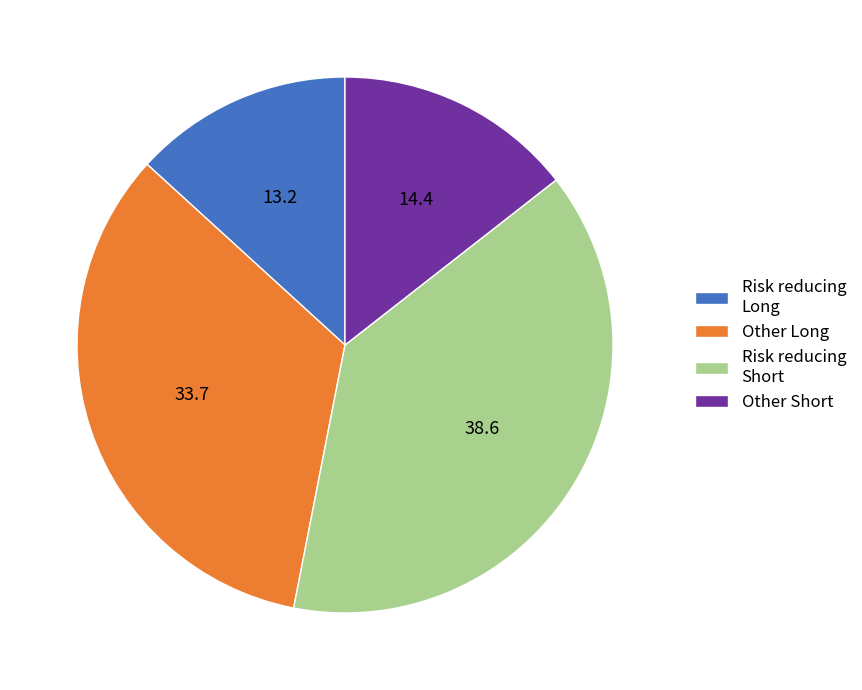

Rank the categories by value from lowest to highest.

Risk reducing Long, Other Short, Other Long, Risk reducing Short